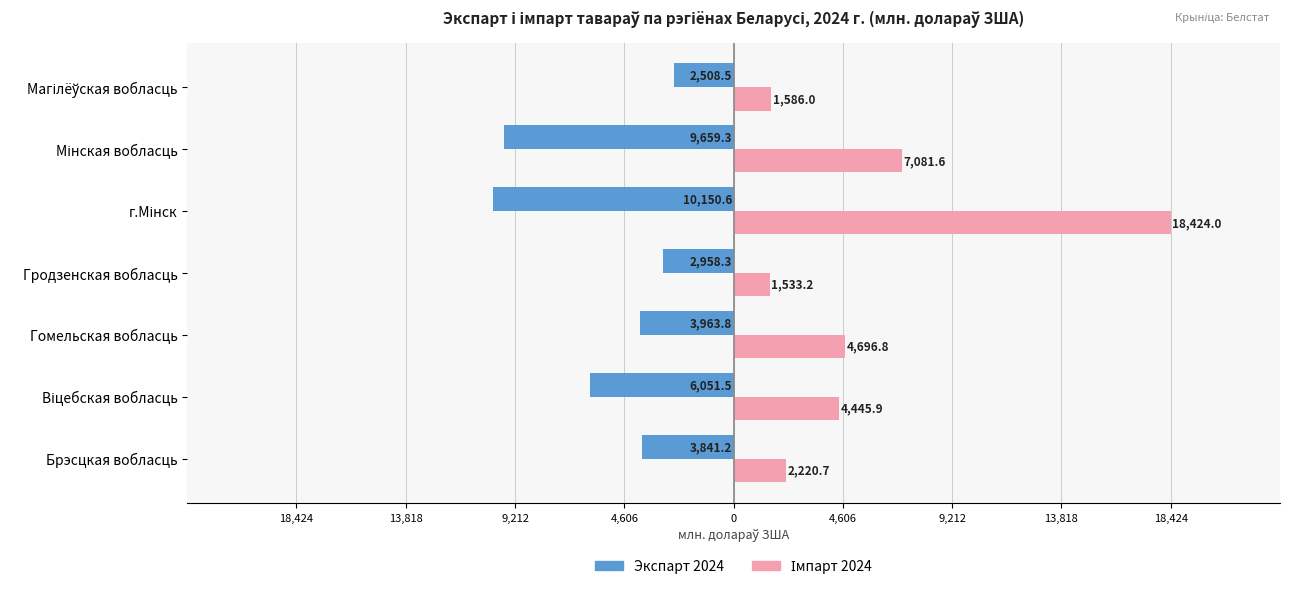

List the series in order of their peak value, lowest first.

Экспарт 2024, Імпарт 2024